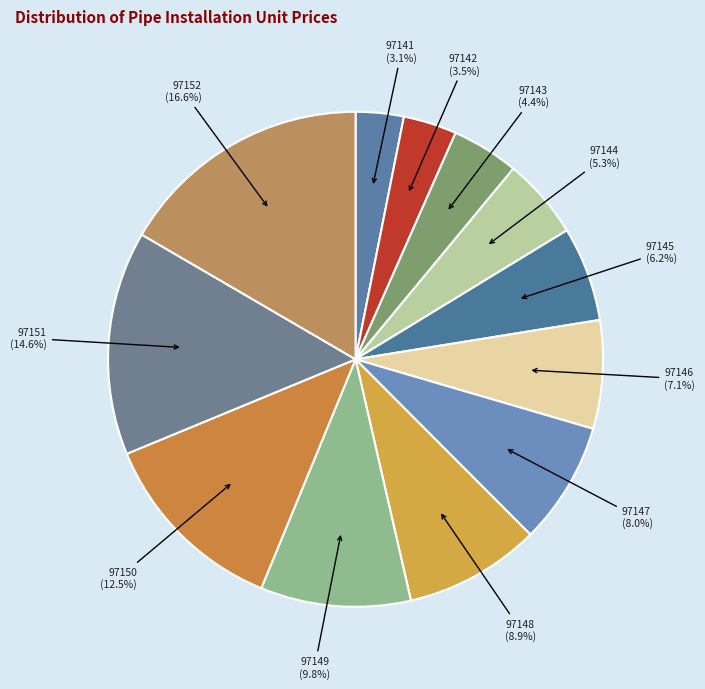

Rank the categories by value from highest to lowest.

97152, 97151, 97150, 97149, 97148, 97147, 97146, 97145, 97144, 97143, 97142, 97141